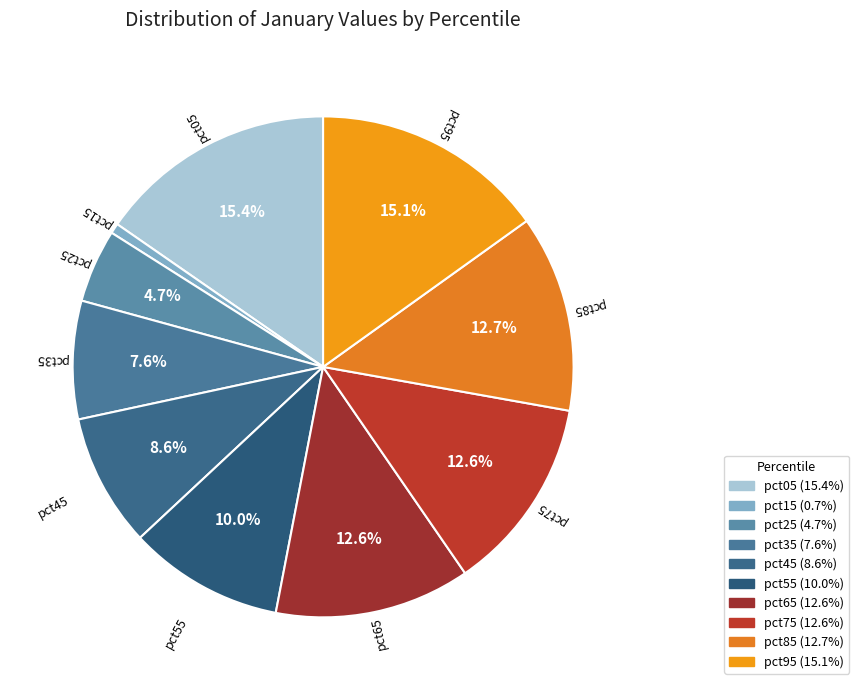

Which category has the smallest portion of the pie?

pct15